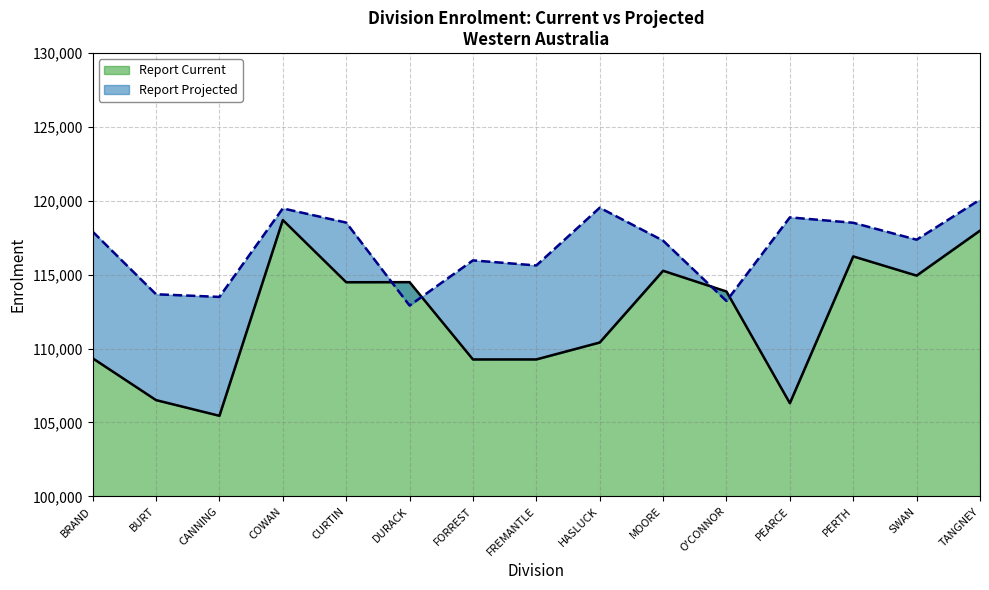

At which category is the sum across all series the highest?

COWAN